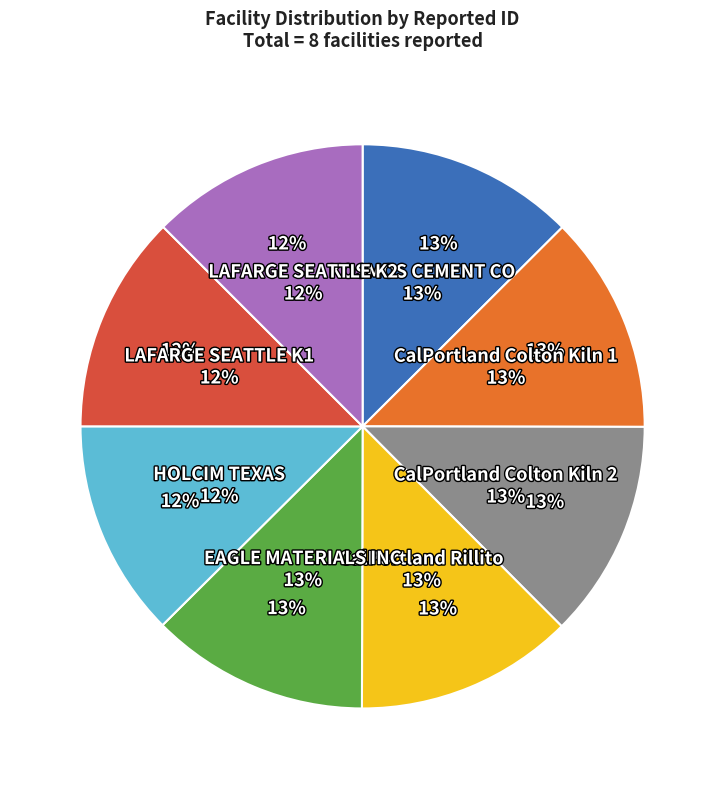

Combined, do CalPortland Colton Kiln 1 and CalPortland Rillito account for over 50%?

No